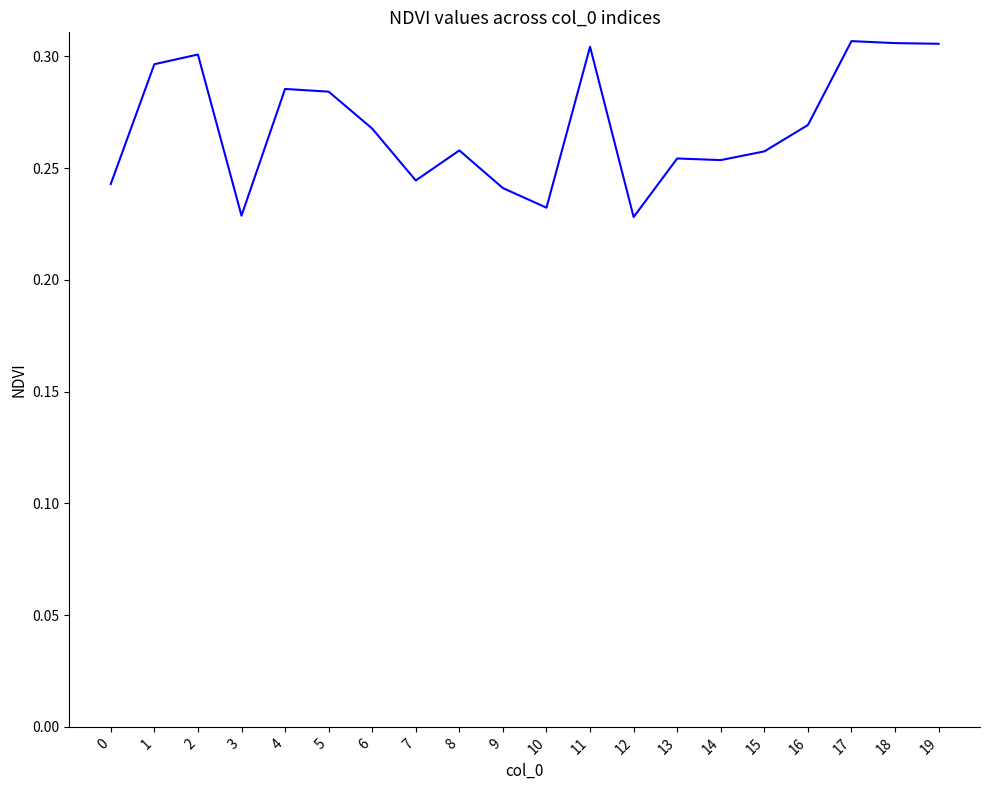

True or false: there are more than 2 points higher than both neighbors.

True